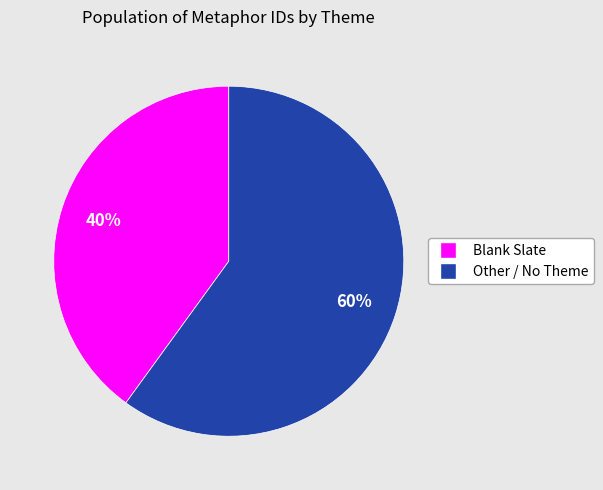

To the nearest percent, what is the average slice percentage?

50%